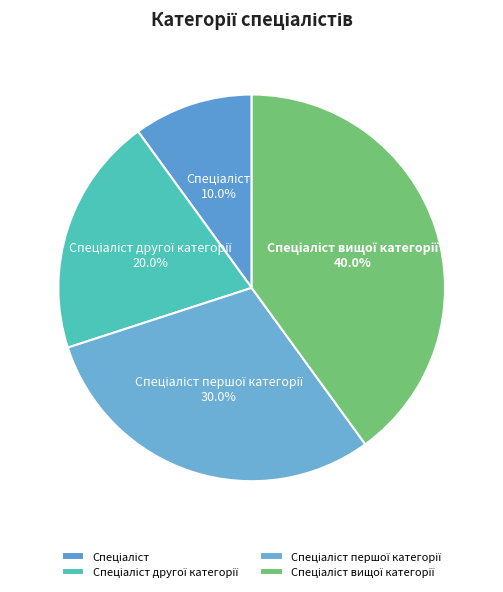

How many slices are in this pie chart?

4